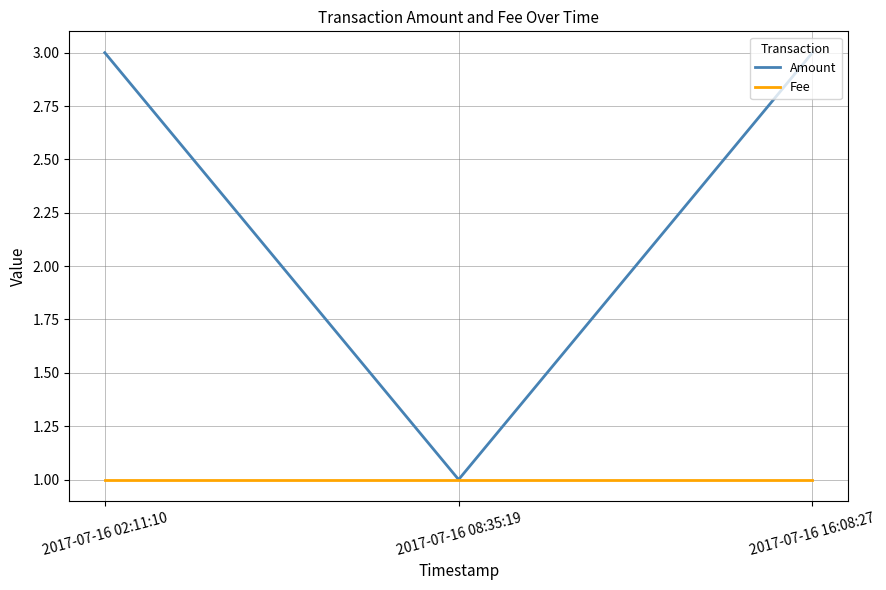

Is the value of Amount at 2017-07-16 02:11:10 greater than the value of Fee at 2017-07-16 16:08:27?

Yes